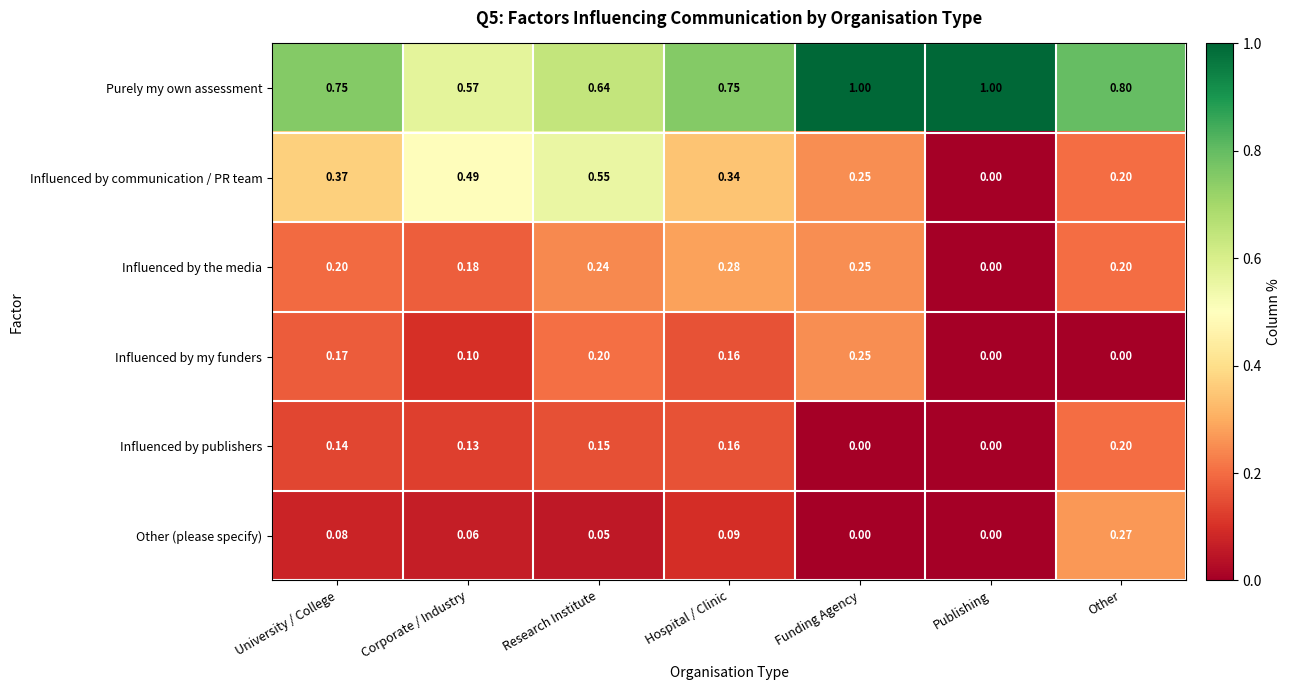

Rank the series by their maximum value, from lowest to highest.

Influenced by publishers, Influenced by my funders, Other (please specify), Influenced by the media, Influenced by communication / PR team, Purely my own assessment